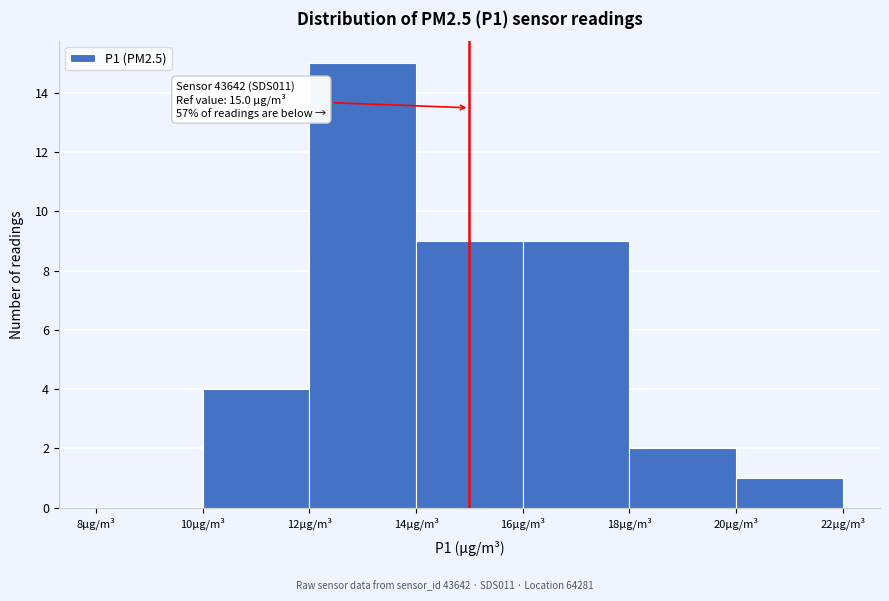

Over which range of the x-axis is the bar tallest?

12 to 14